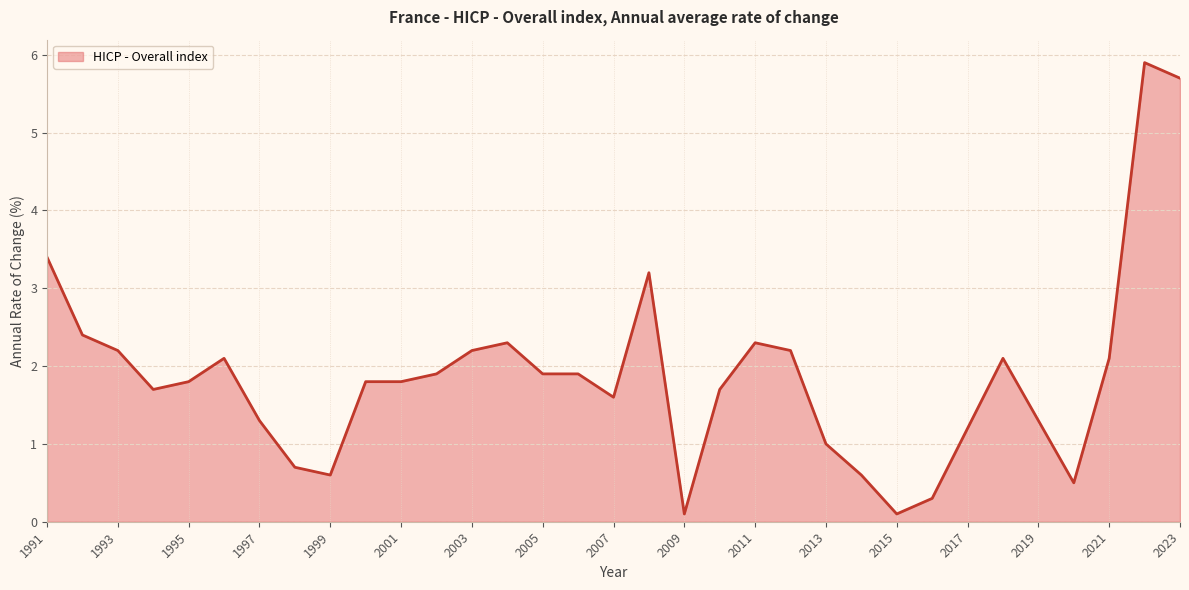

Does the chart have visible grid lines?

Yes